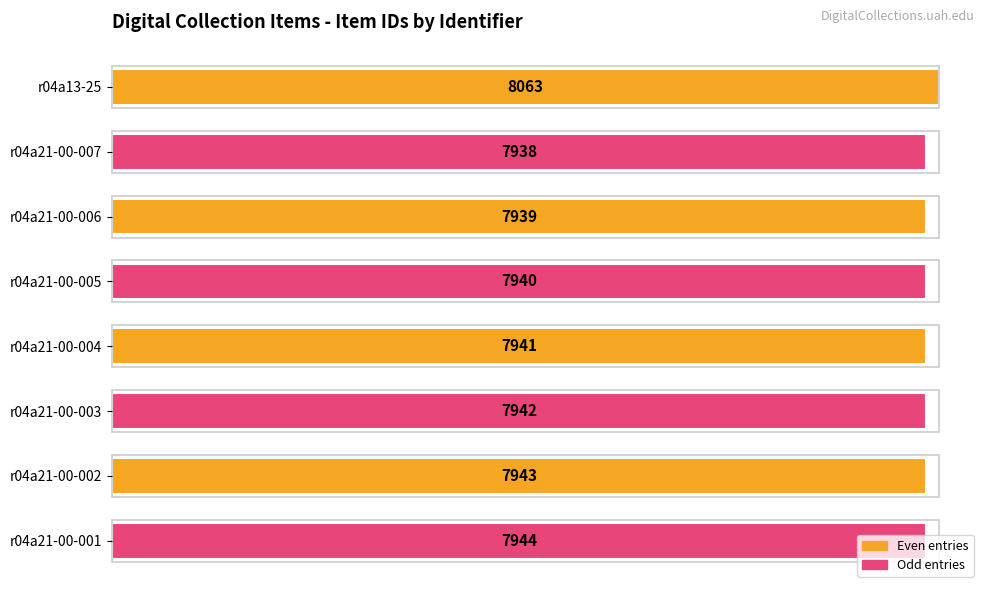

What is the maximum value shown in the chart?

8063